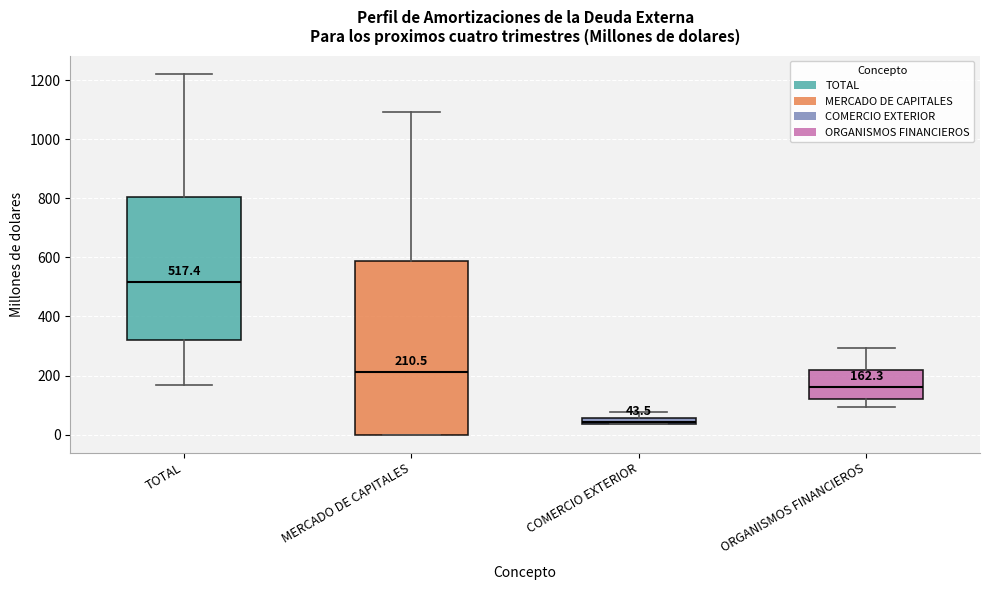

Which box has the highest median line?

TOTAL